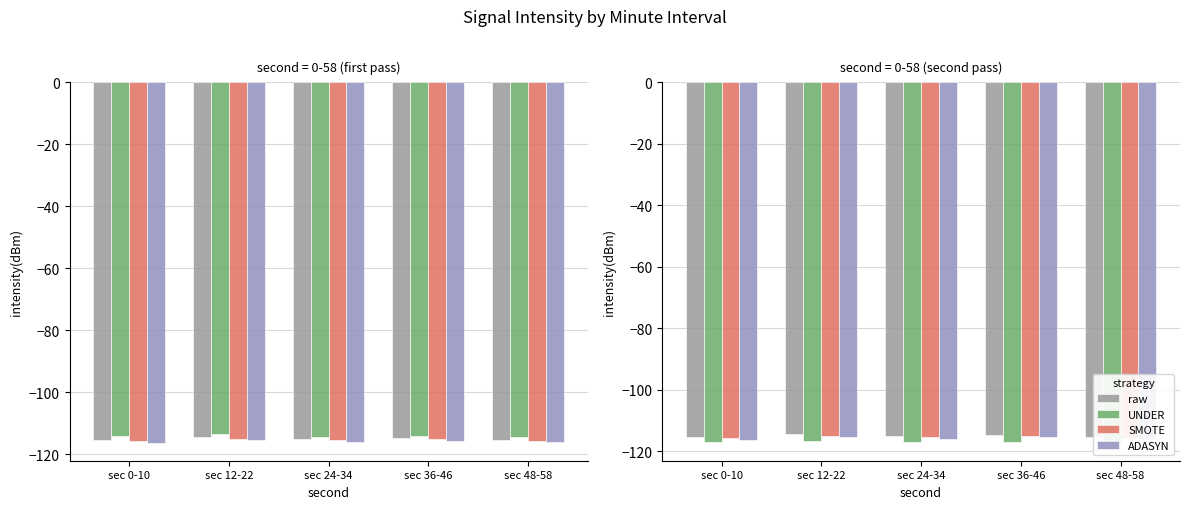

What is the value of the UNDER bar at the 4th from the left?

-116.9